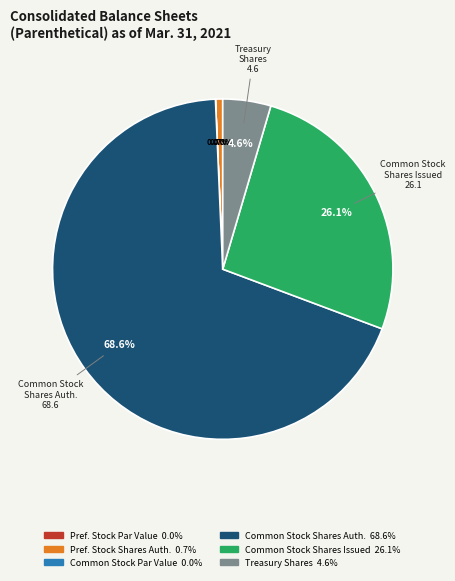

To the nearest percent, what is the difference between the largest and smallest slice percentages?

69%